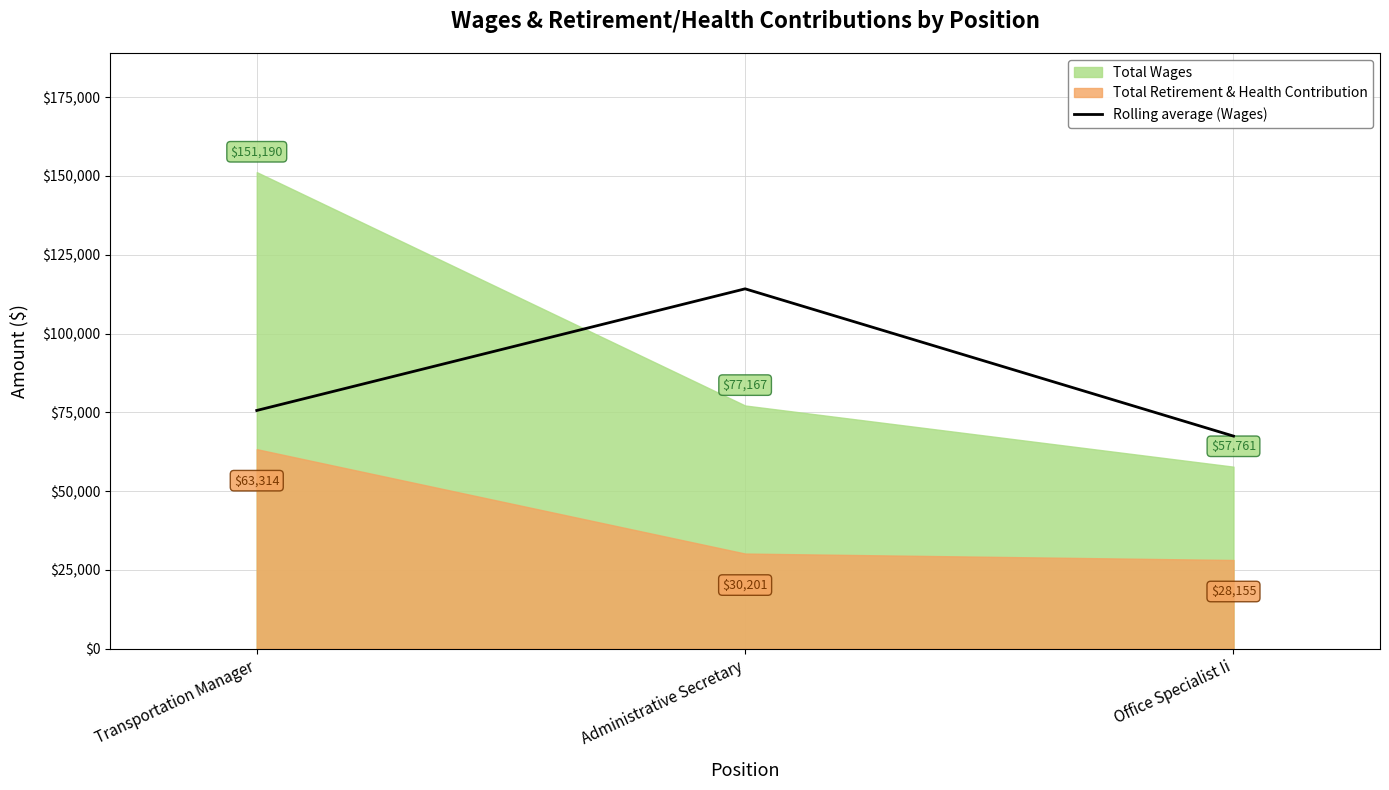

List the labels in order of Rolling average (Wages) value, smallest first.

Office Specialist Ii, Transportation Manager, Administrative Secretary